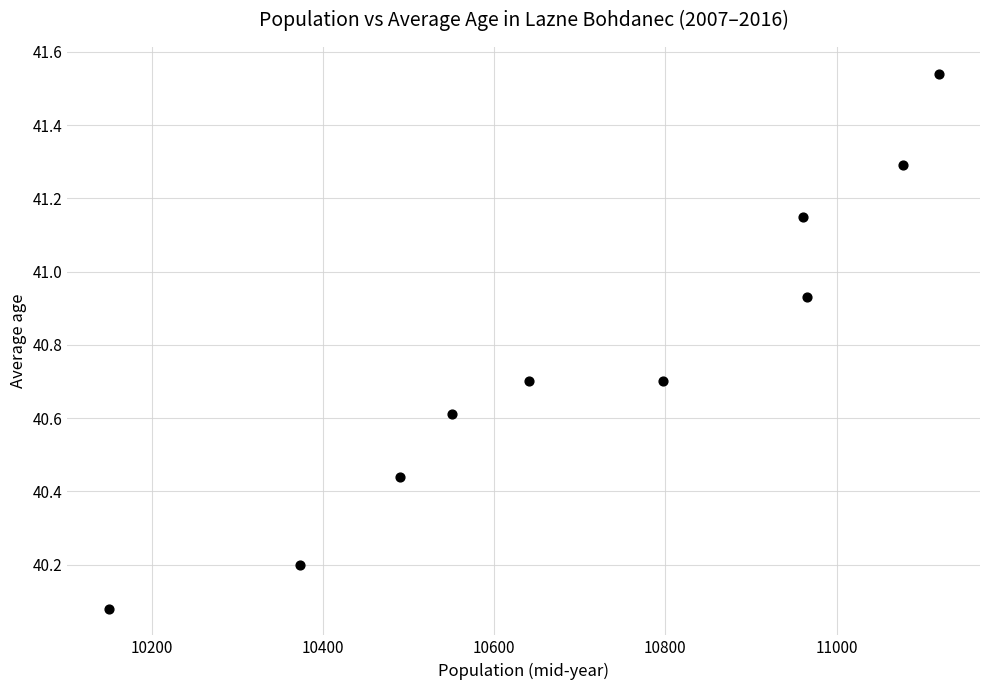

What is the range of Y values (max minus min)?

1.5